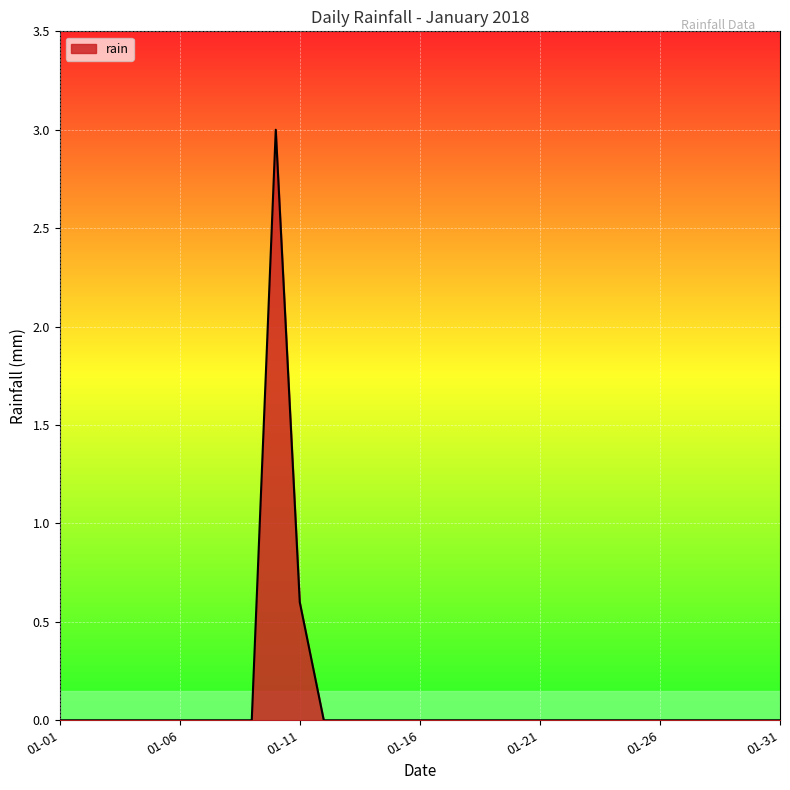

What is the maximum value shown in the chart?

3.0